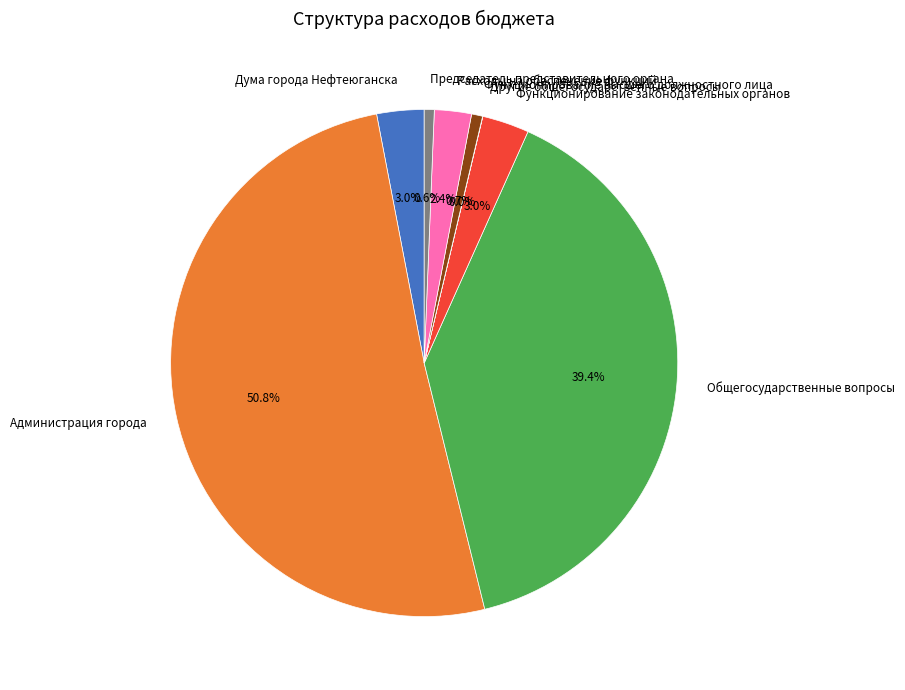

Which slice is the largest?

Администрация города